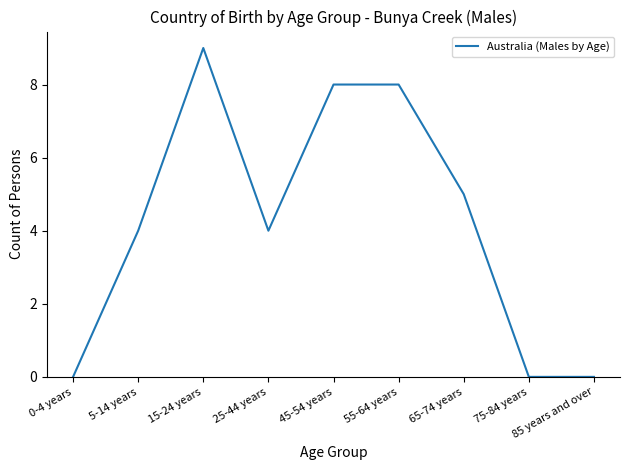

True or false: the data shows 1 at 65-74 years.

False